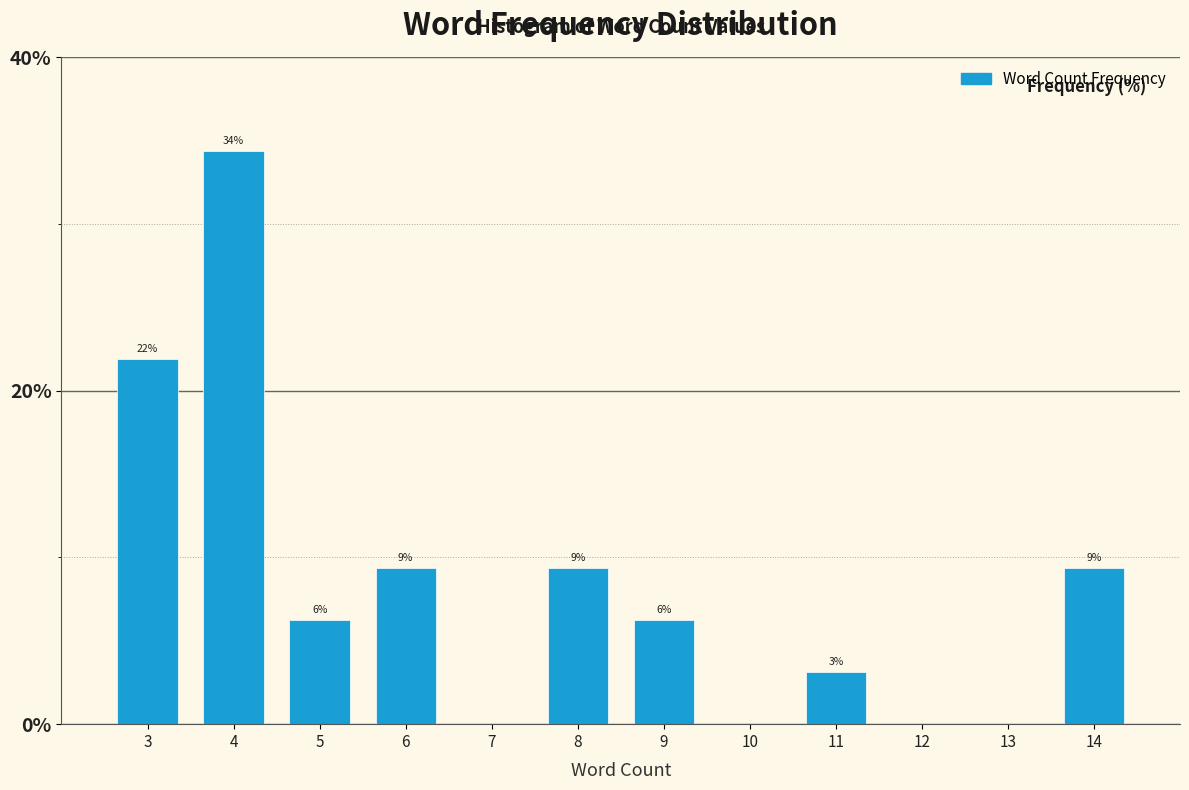

Are the bars horizontal?

No